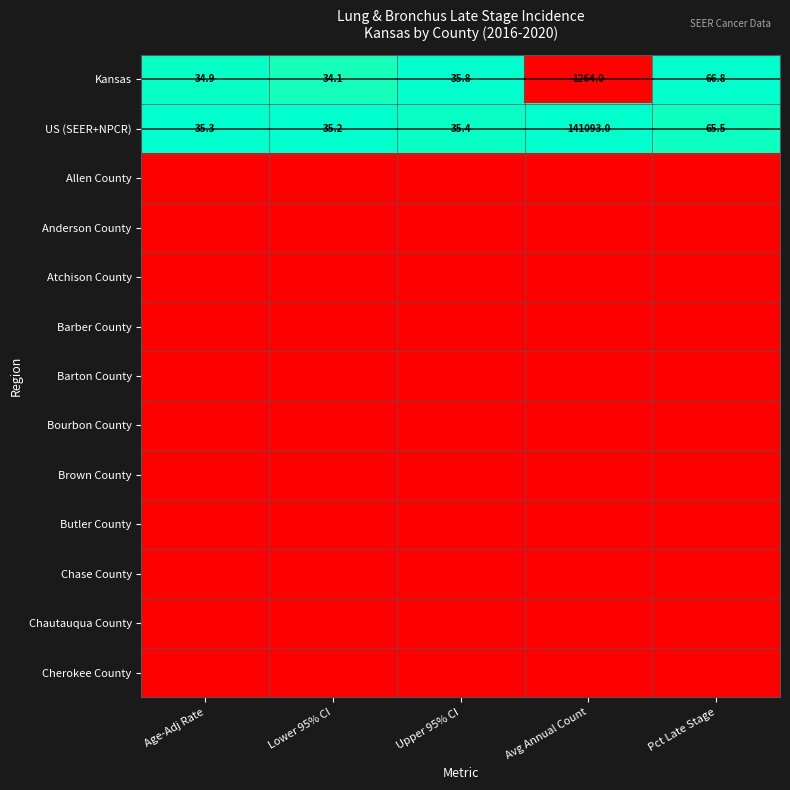

The value of Kansas at Avg Annual Count is 1264.0. True or false?

True